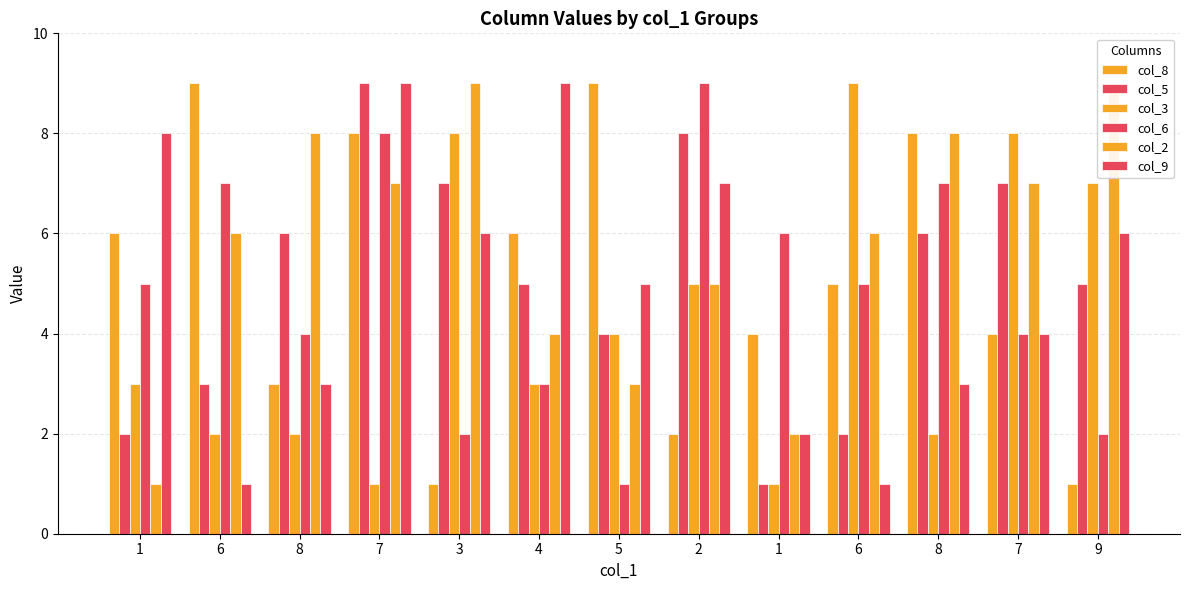

Reading left to right, extract all data points from this chart.

col_8: 6	9	3	8	1	6	9	2	4	5	8	4	1
col_5: 2	3	6	9	7	5	4	8	1	2	6	7	5
col_3: 3	2	2	1	8	3	4	5	1	9	2	8	7
col_6: 5	7	4	8	2	3	1	9	6	5	7	4	2
col_2: 1	6	8	7	9	4	3	5	2	6	8	7	9
col_9: 8	1	3	9	6	9	5	7	2	1	3	4	6